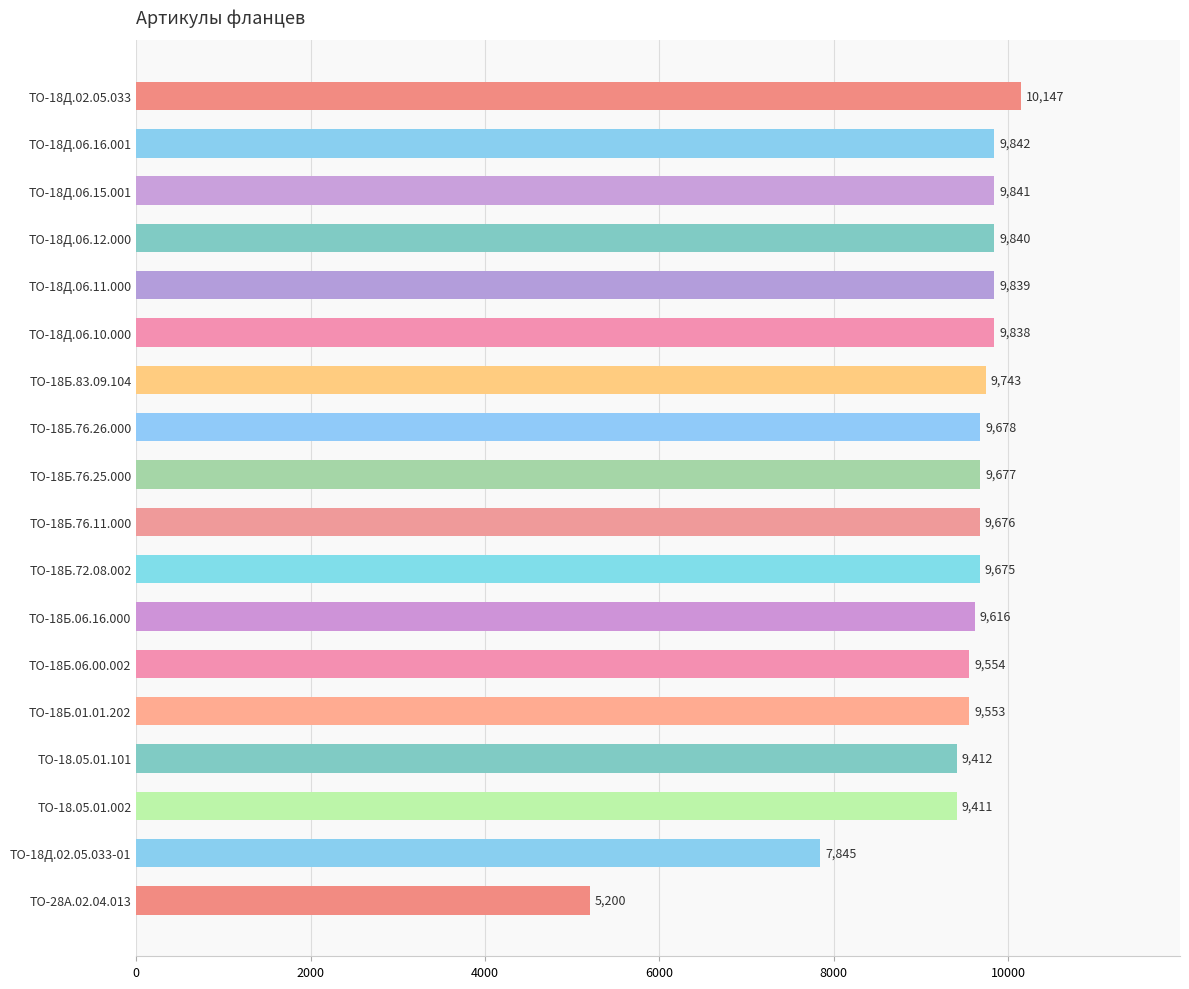

Reading top to bottom, list all the values displayed in this chart.

ТО-18Д.02.05.033=10147	ТО-18Д.06.16.001=9842	ТО-18Д.06.15.001=9841	ТО-18Д.06.12.000=9840	ТО-18Д.06.11.000=9839	ТО-18Д.06.10.000=9838	ТО-18Б.83.09.104=9743	ТО-18Б.76.26.000=9678	ТО-18Б.76.25.000=9677	ТО-18Б.76.11.000=9676	ТО-18Б.72.08.002=9675	ТО-18Б.06.16.000=9616	ТО-18Б.06.00.002=9554	ТО-18Б.01.01.202=9553	ТО-18.05.01.101=9412	ТО-18.05.01.002=9411	ТО-18Д.02.05.033-01=7845	ТО-28А.02.04.013=5200